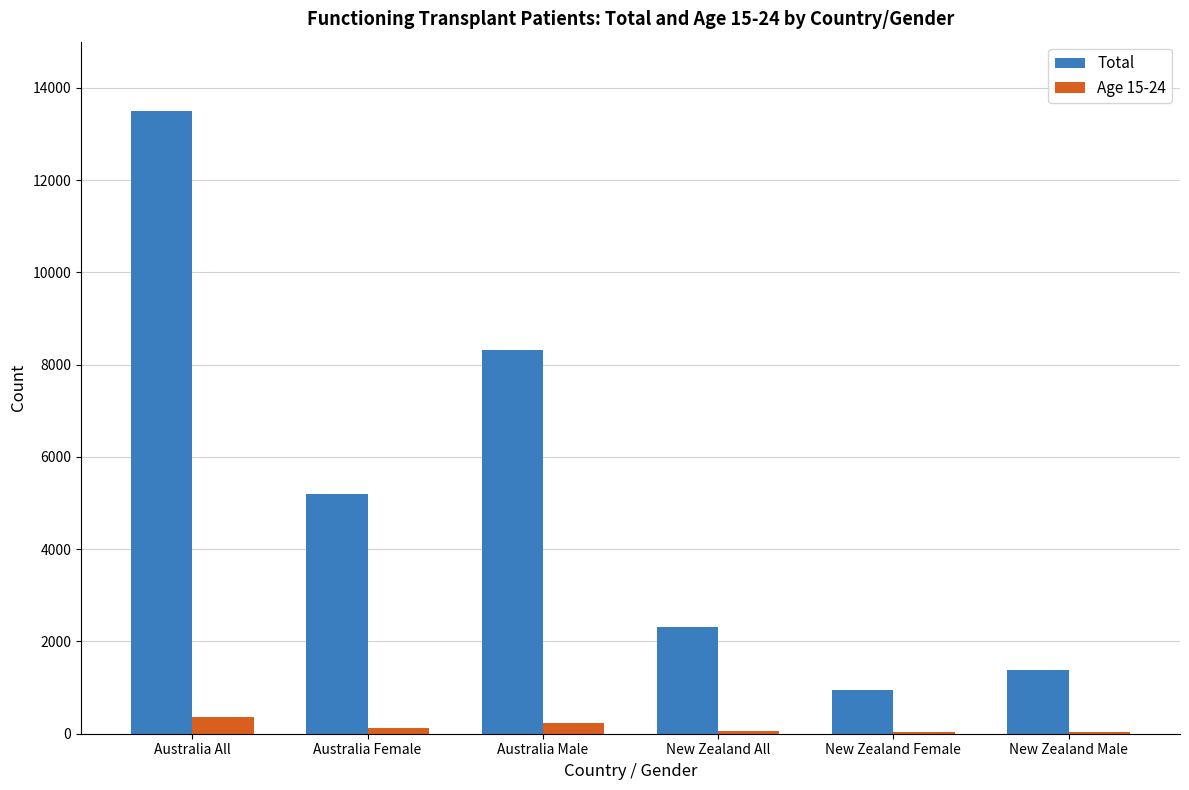

How many series are shown in this chart?

2